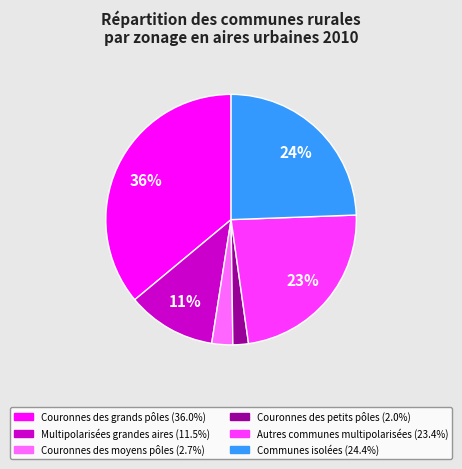

Count the number of slices in the pie.

6